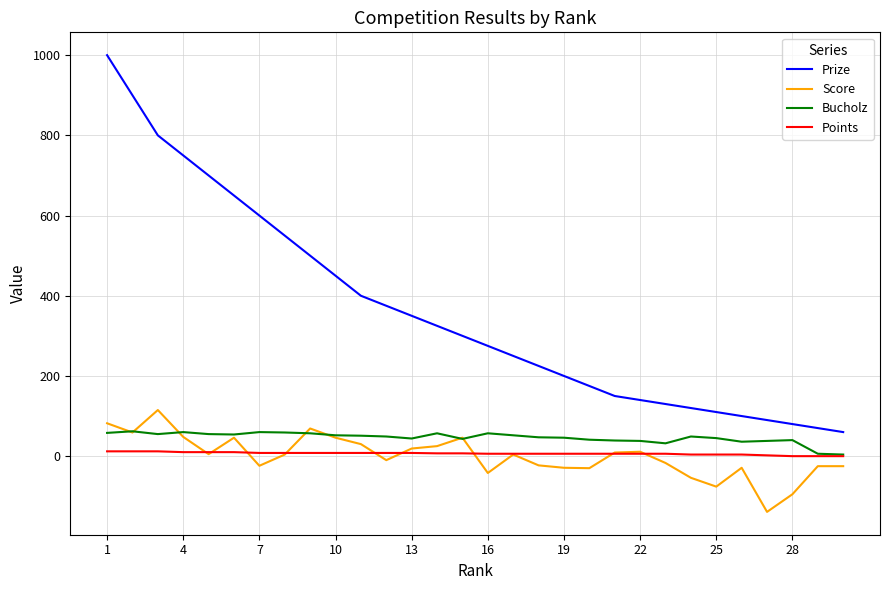

What is the highest value of the Score series?

115